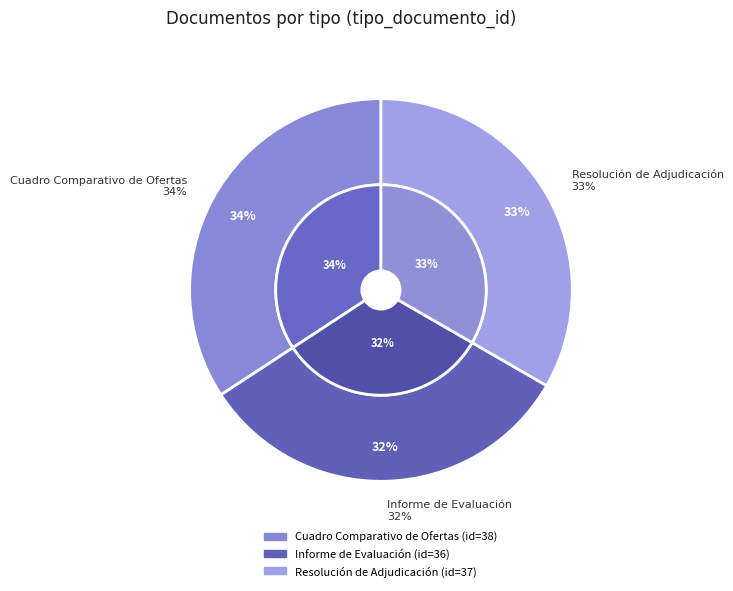

What is the smallest slice in the pie chart?

Informe de Evaluación